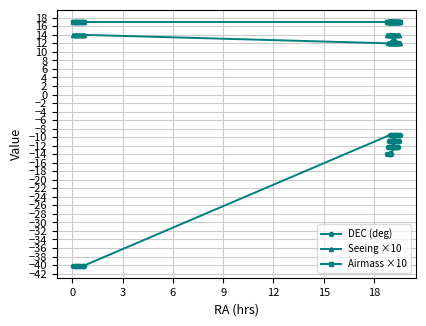

At how many categories does at least one series exceed -16?

40